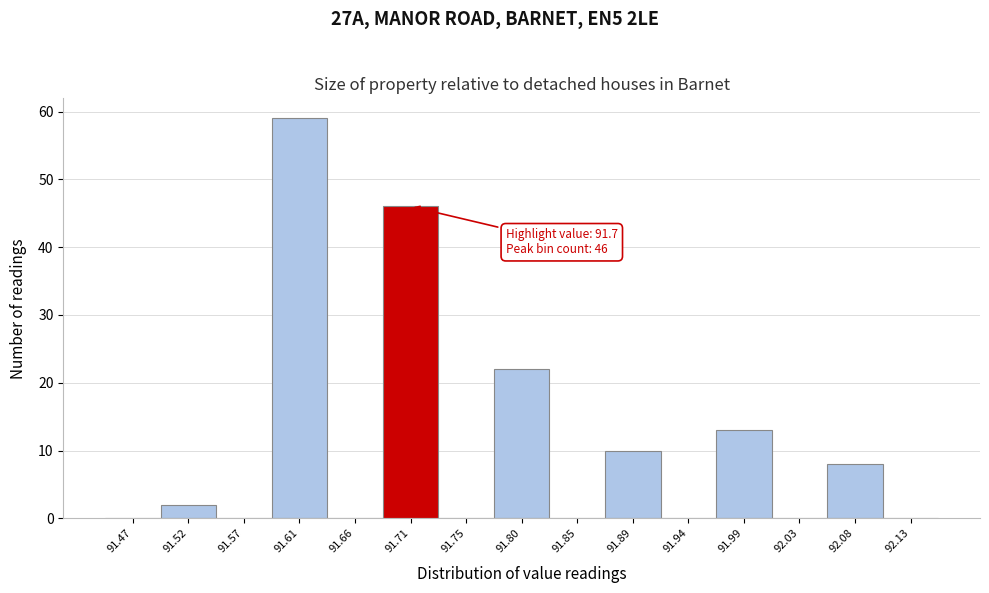

Which range on the x-axis has the tallest bar?

91.590 to 91.635